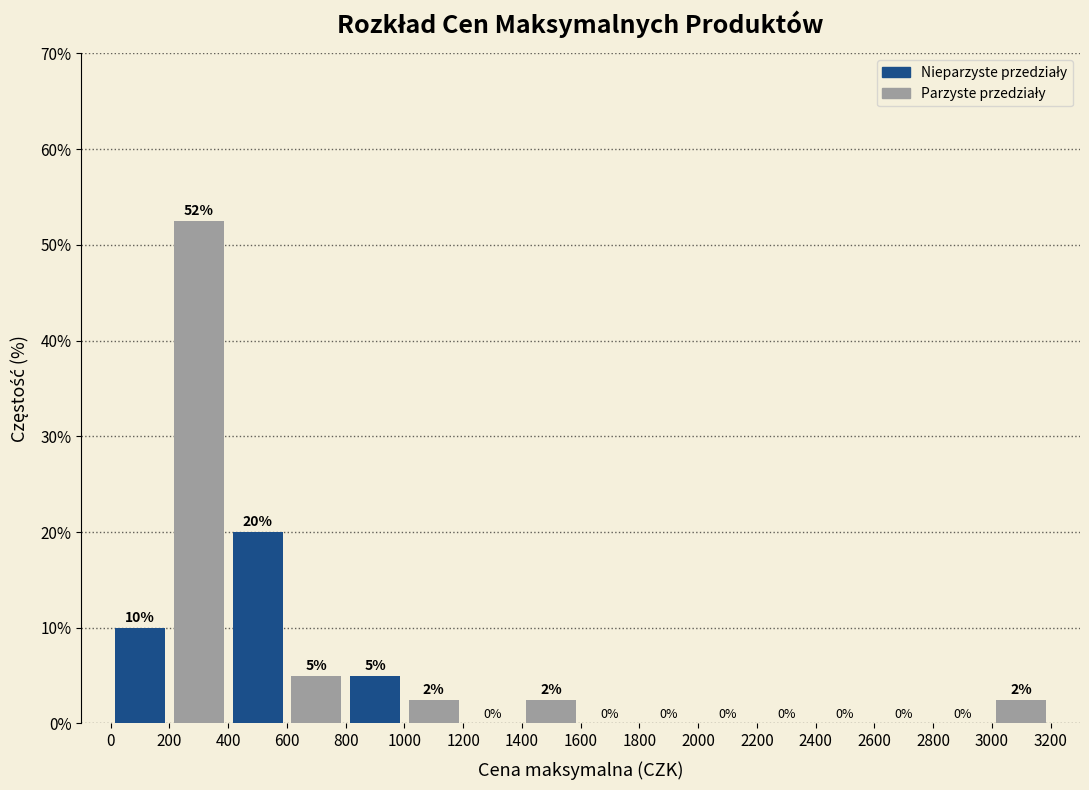

Over which range of the x-axis is the bar tallest?

200 to 400